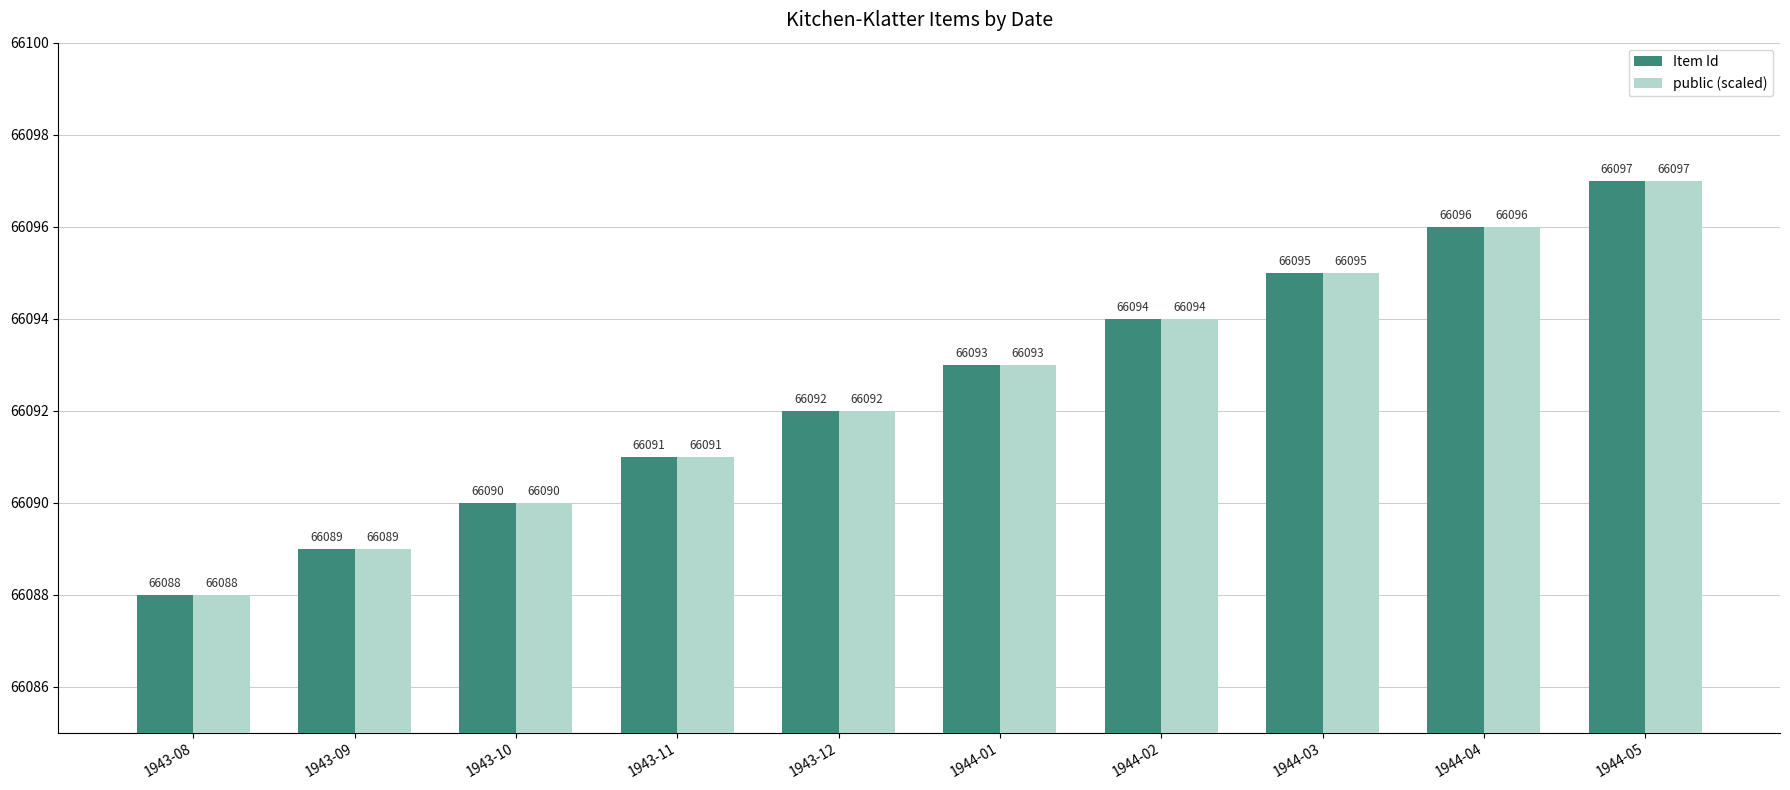

What is the difference between the maximum and minimum values in the Item Id series?

9